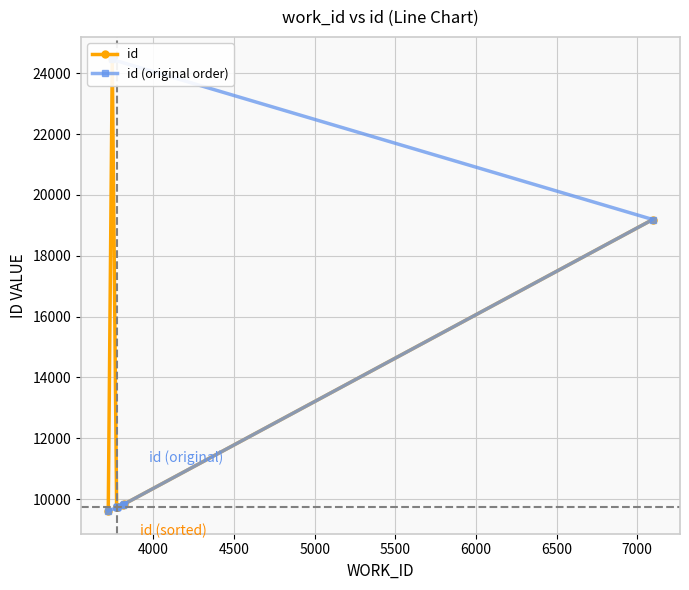

List the series in order of their peak value, lowest first.

id, id (original order)